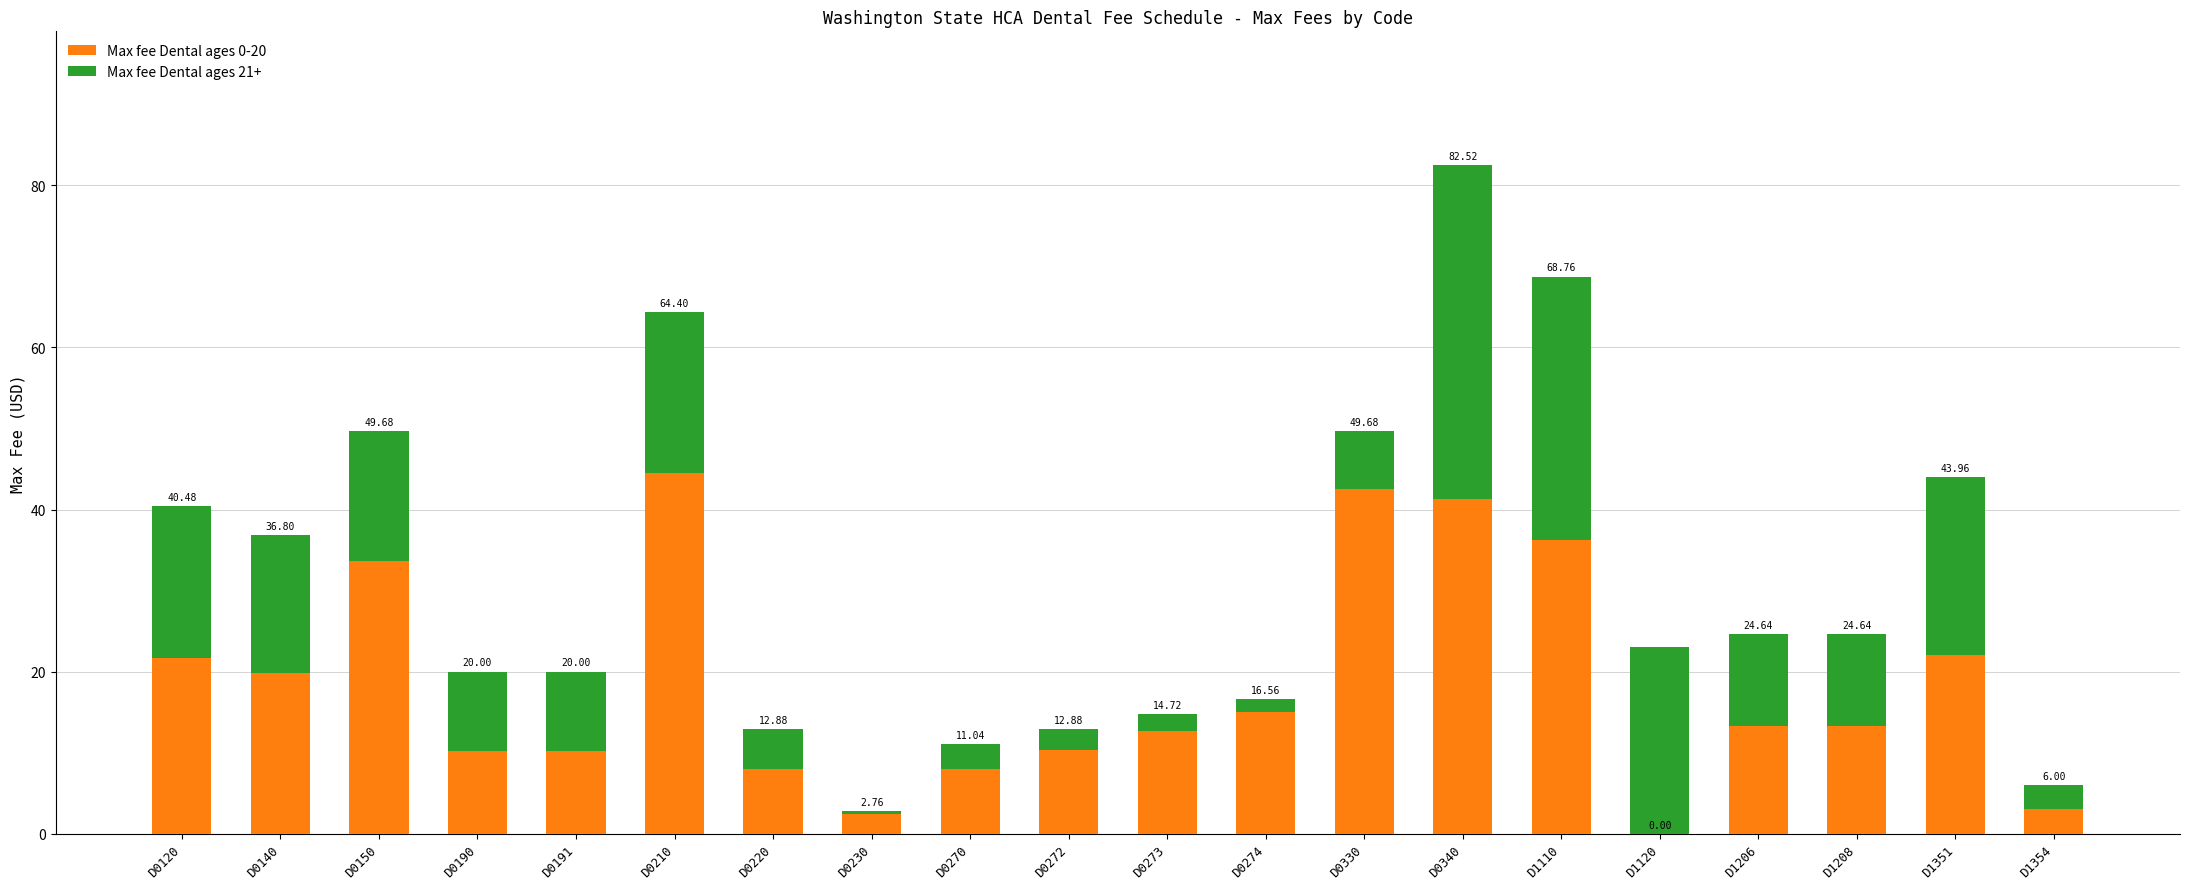

What is the value of the Max fee Dental ages 0-20 bar at the 15th from the left?

36.2